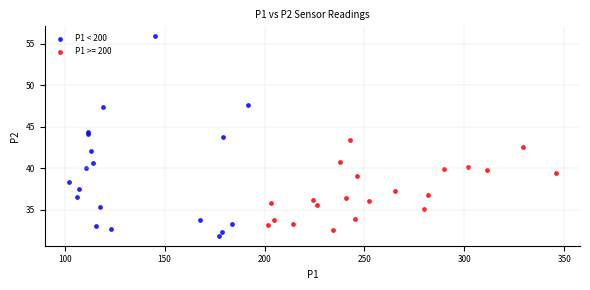

Which series has the widest spread of Y values?

P1 < 200